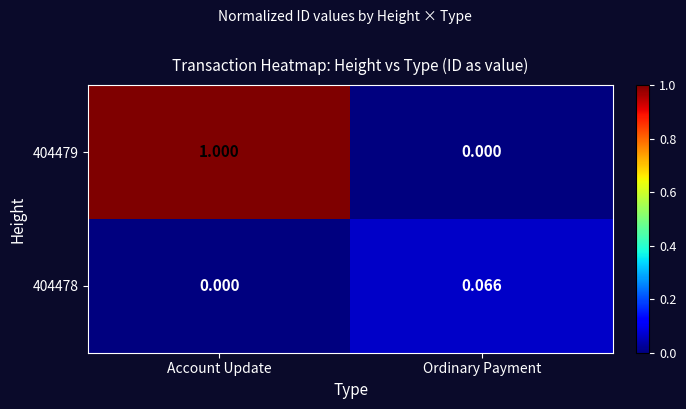

How many data points does each series have?

2